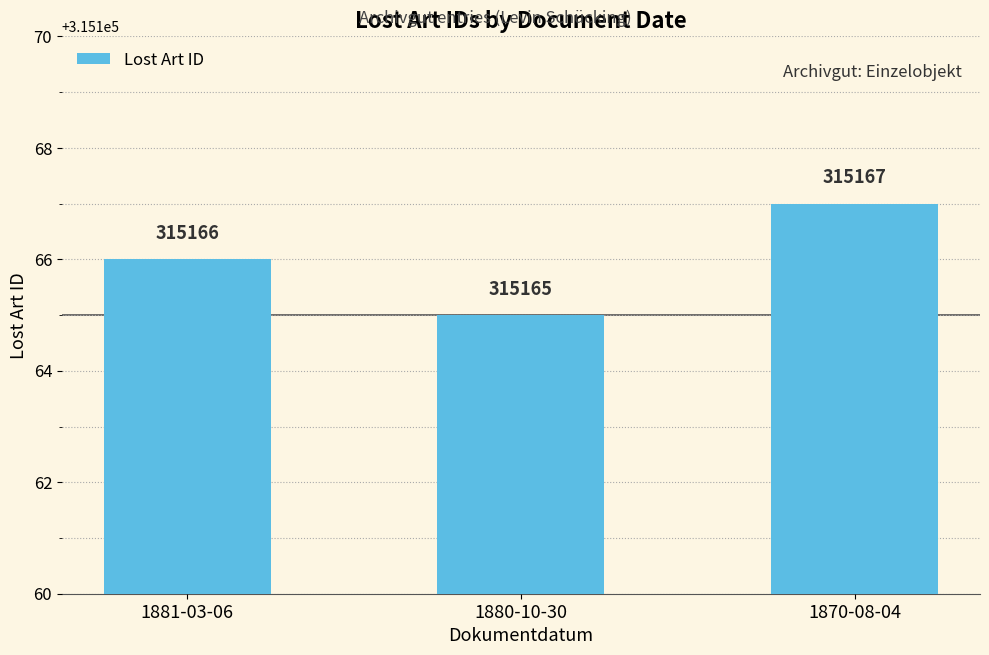

True or false: the data shows 466478 at 1870-08-04.

False